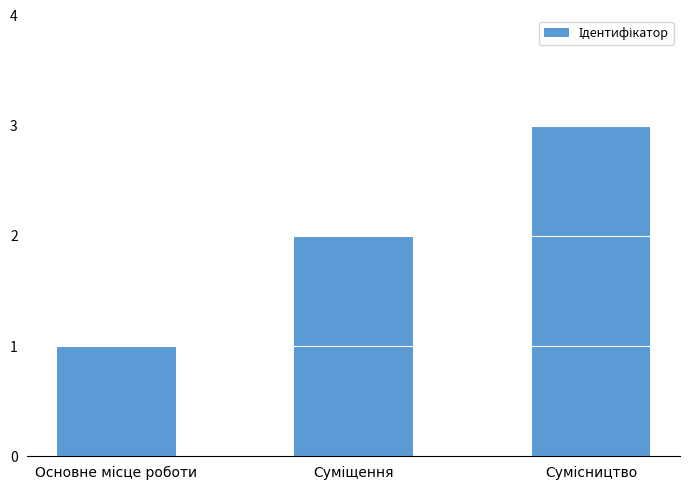

What is the minimum value shown in the chart?

1